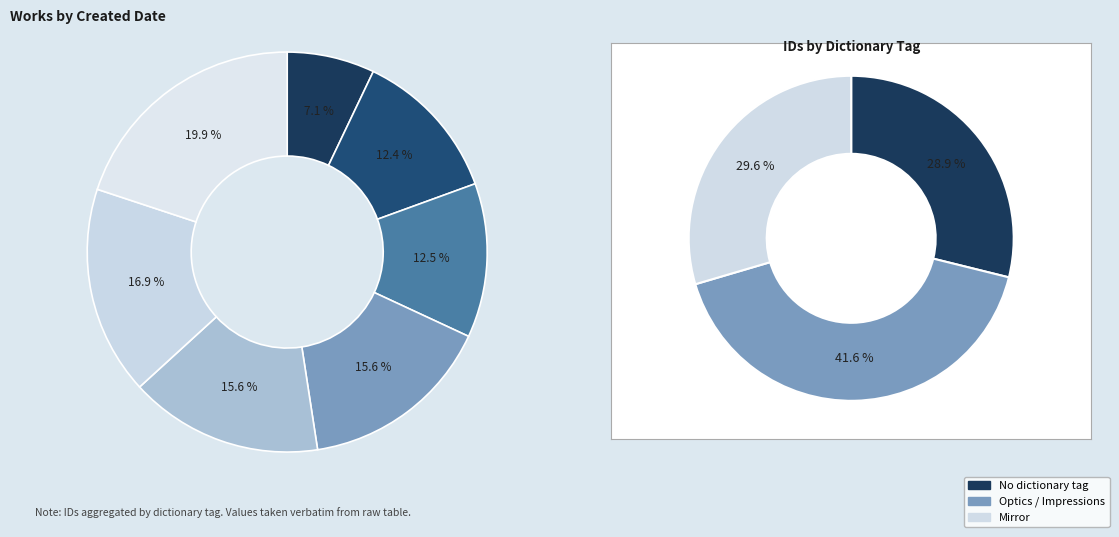

Is the sum of 2011-09-02 and 2014-07-29 greater than half?

No